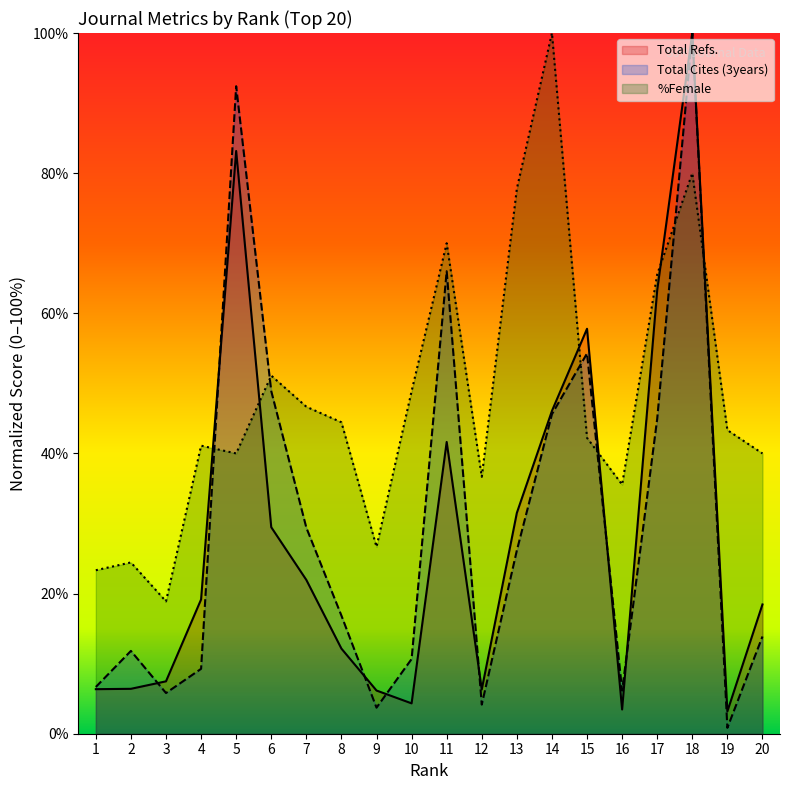

How many intersections are there between Total Cites (3years) and Total Refs.?

7